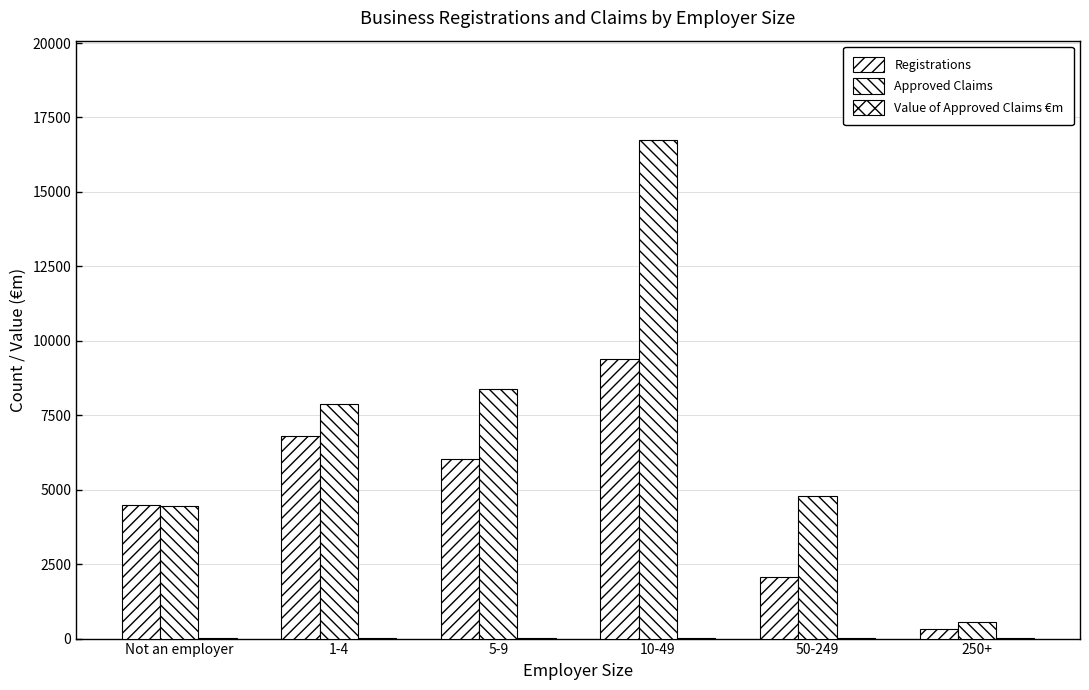

Are the bars horizontal?

No